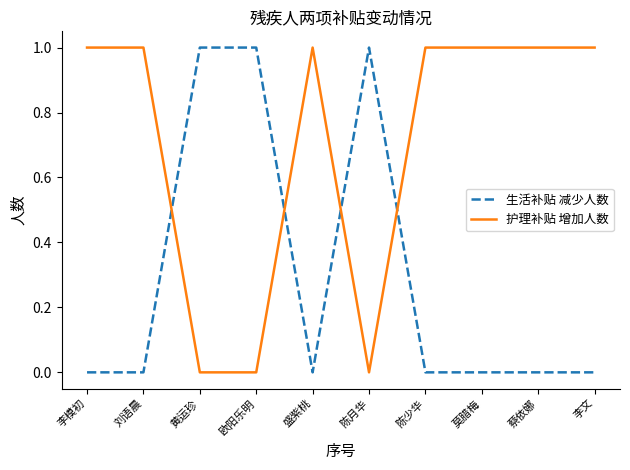

Is the value of 护理补贴 增加人数 at 欧阳乐明 greater than the value of 生活补贴 减少人数 at 欧阳乐明?

No